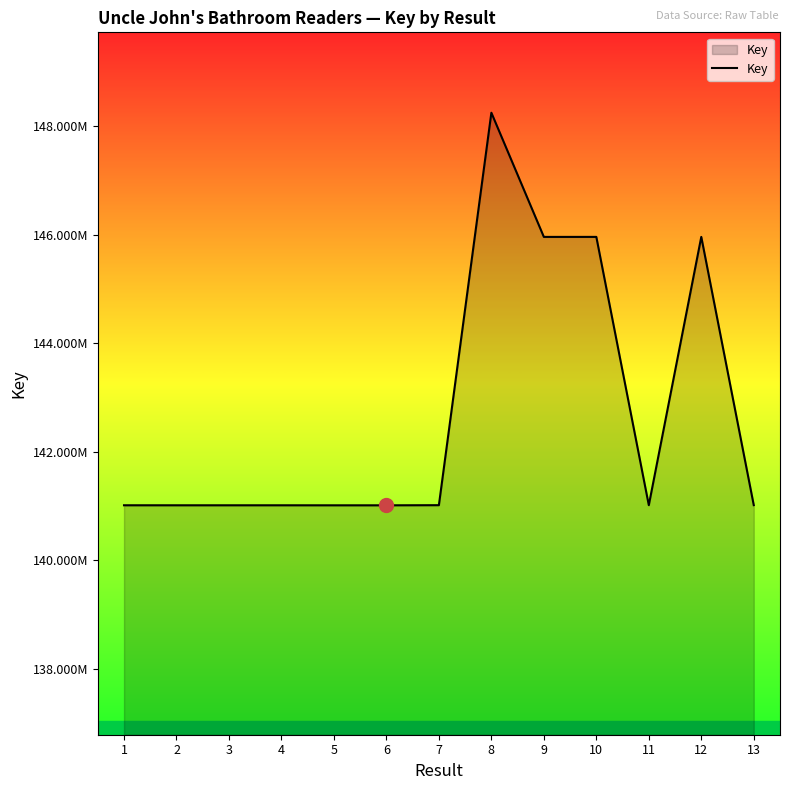

Is this an area chart (filled region under the line)?

Yes